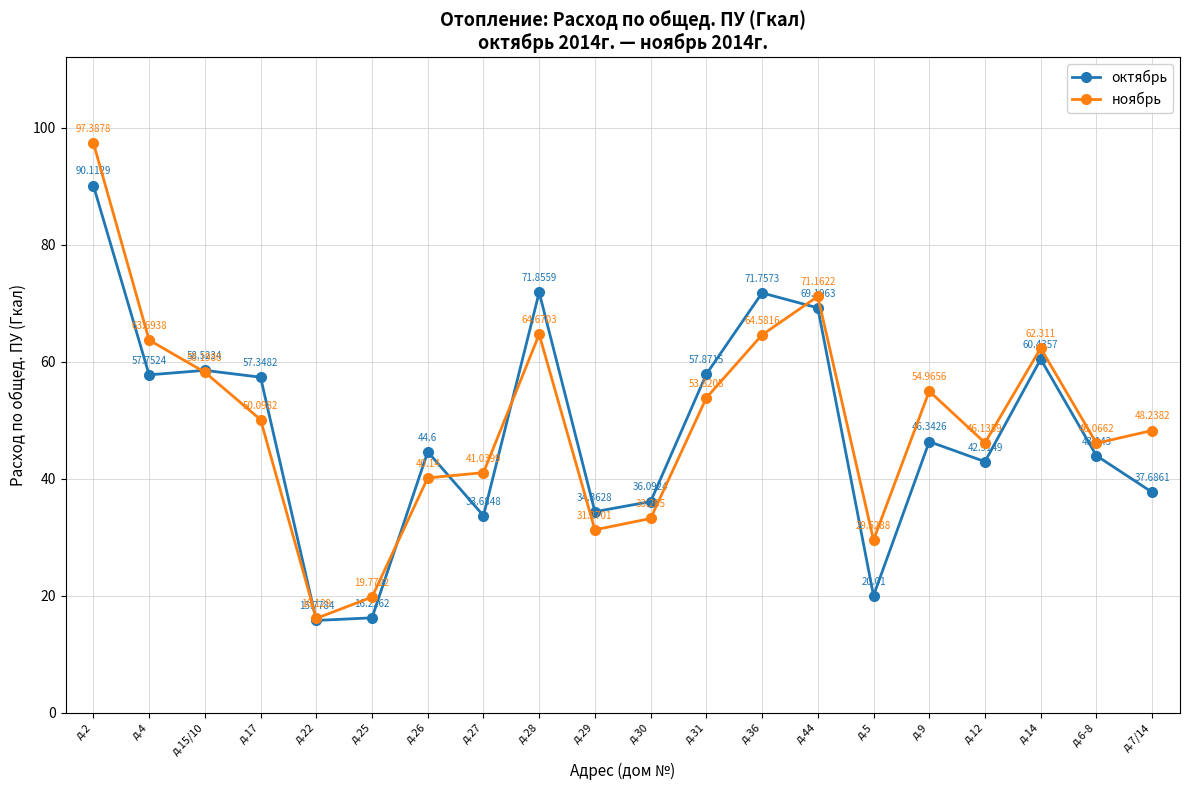

True or false: октябрь has a value of 16.2 at д.25.

True